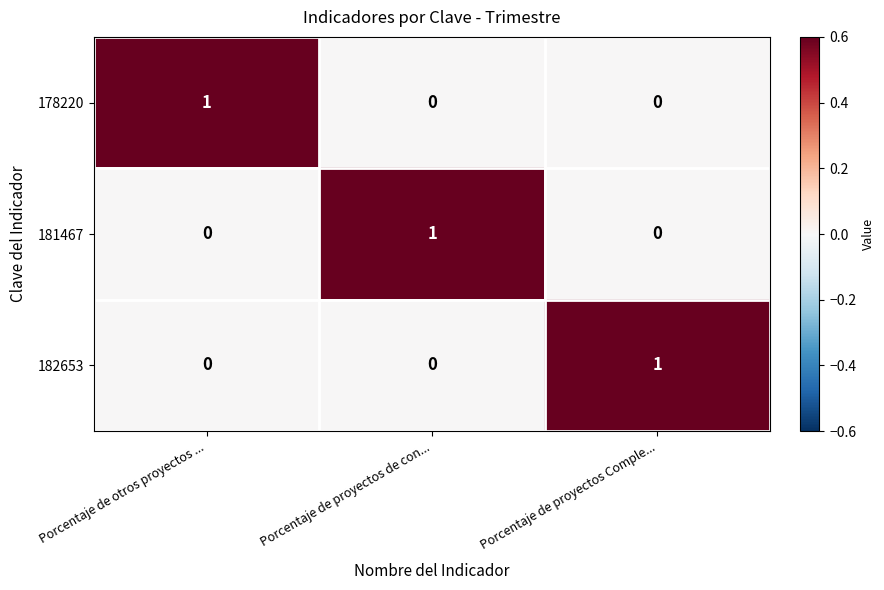

Count the 182653 values in the range 0 to 1.

3